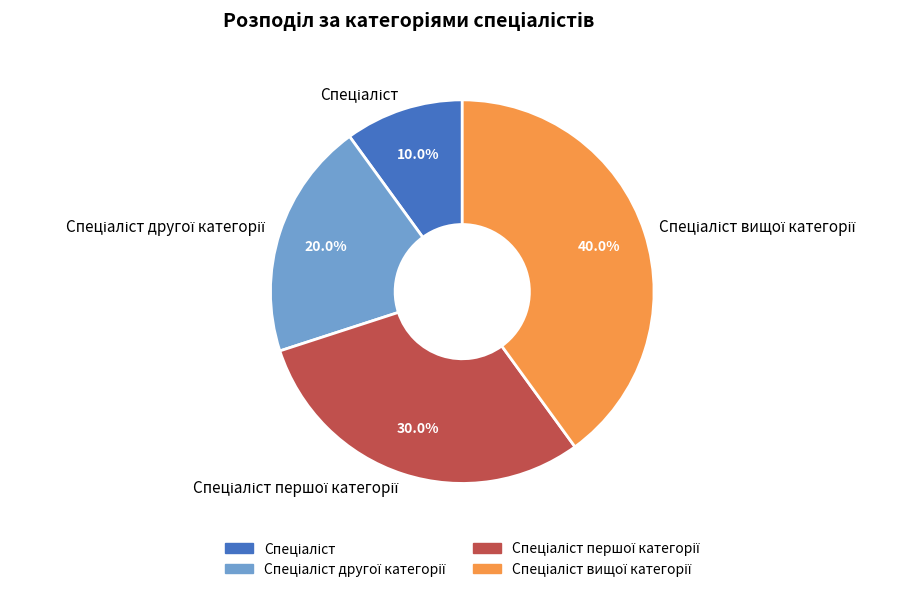

To the nearest percent, what is the average slice percentage?

25%